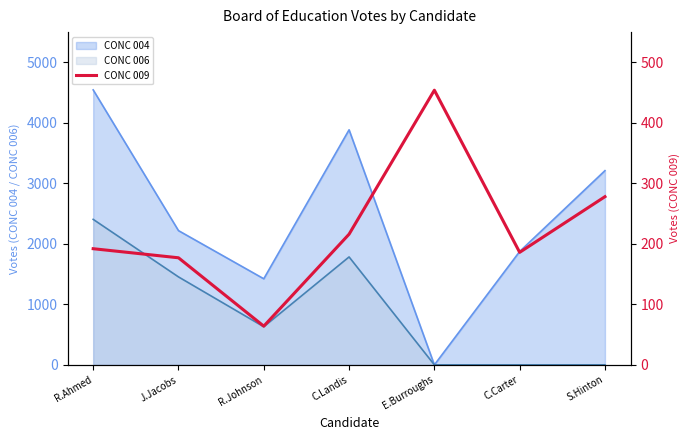

Where is the first local maximum?

E.Burroughs